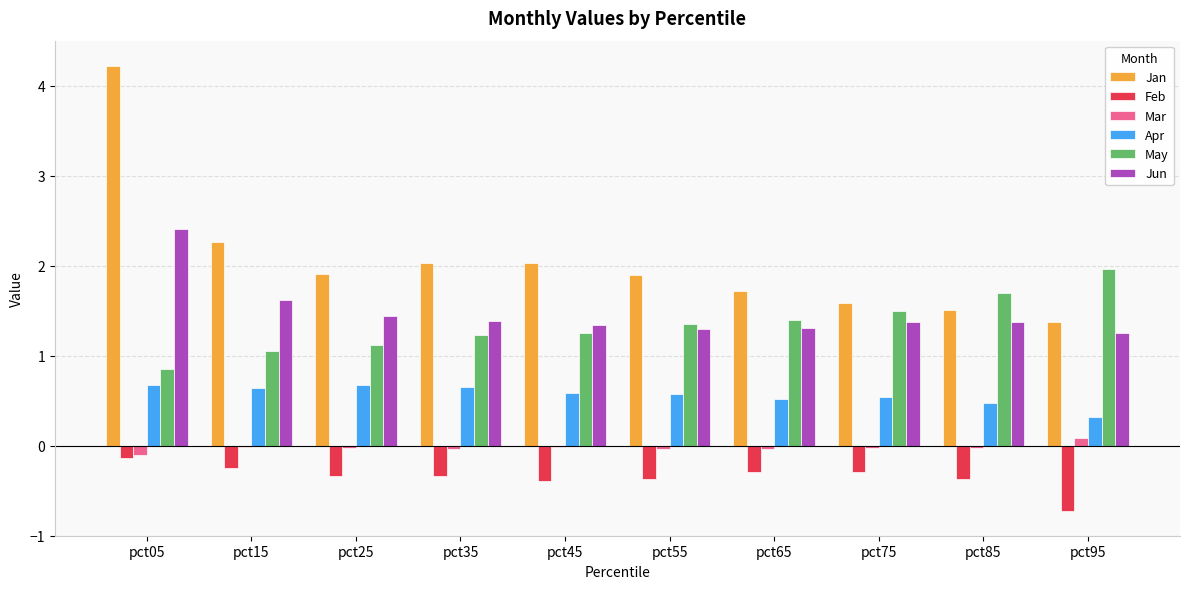

Where is Apr nearest to the value 0?

pct95